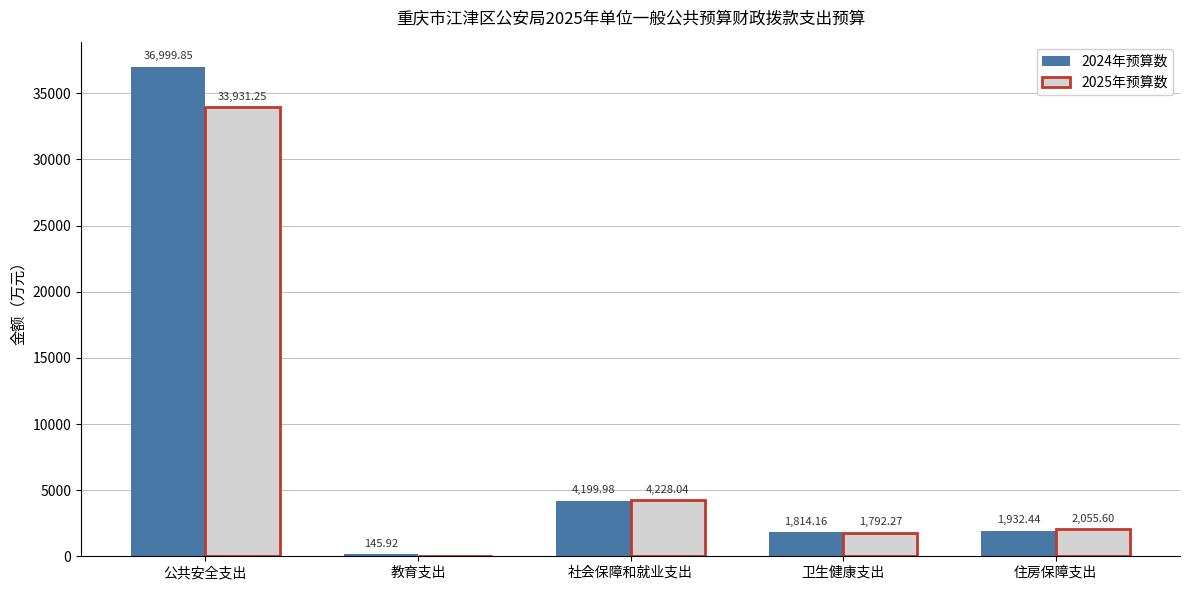

What is the sum of the 2025年预算数 values at 卫生健康支出 and 教育支出?

1792.3